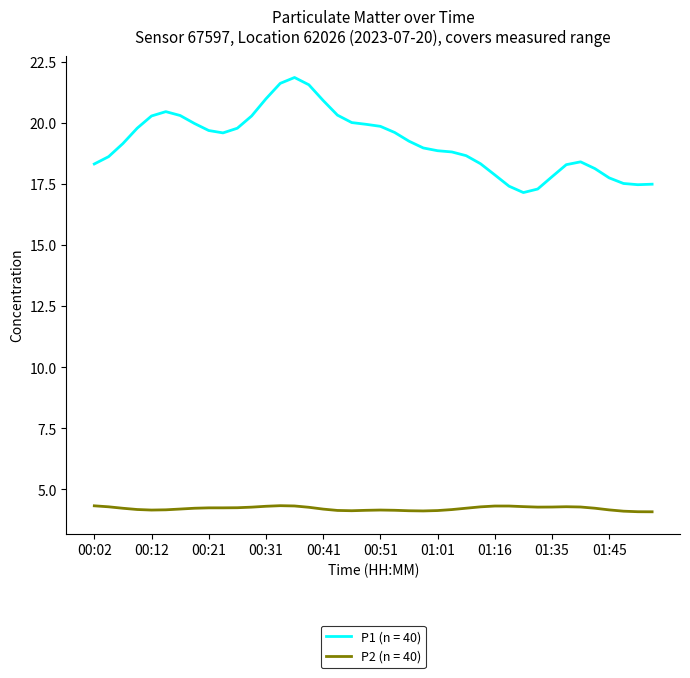

Which series has the largest total across all categories?

P1 (n = 40)